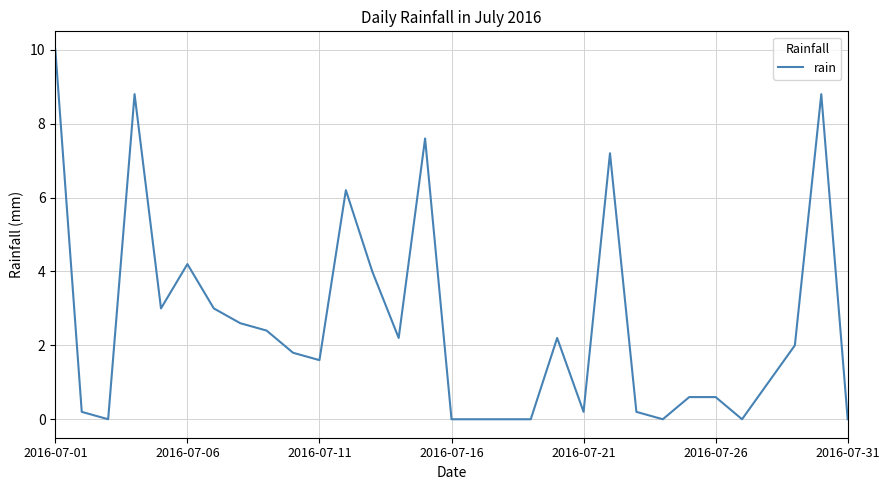

What is the maximum value shown in the chart?

10.0